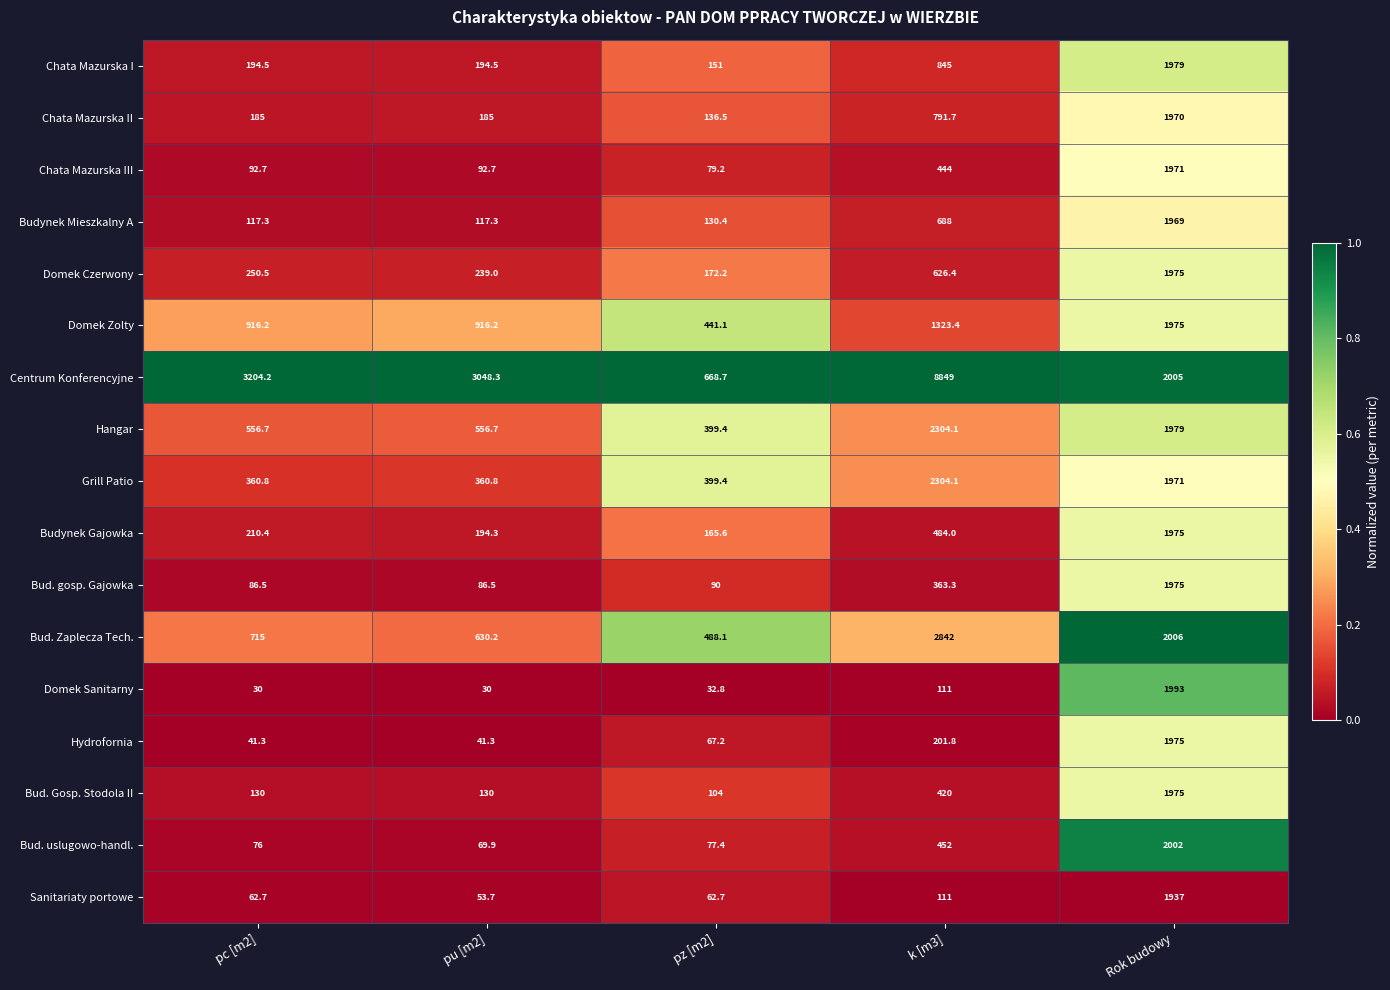

The value of Bud. Zaplecza Tech. at Rok budowy is 2006.0. True or false?

True